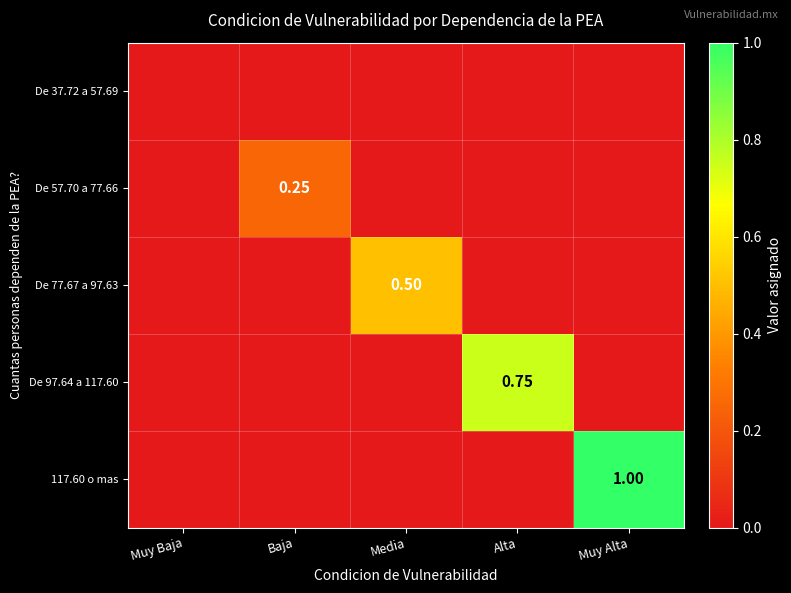

Which category has the highest value in the De 57.70 a 77.66 series?

Baja